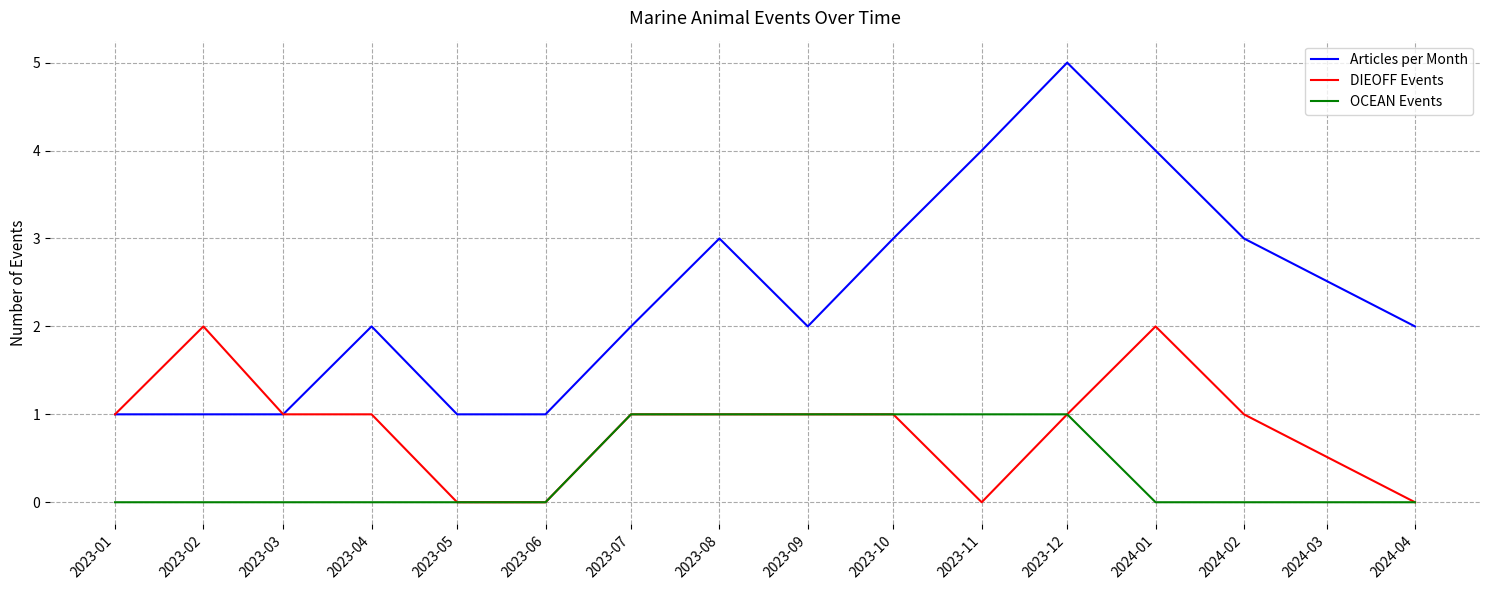

What is the difference between the highest and lowest values at 2023-01?

1